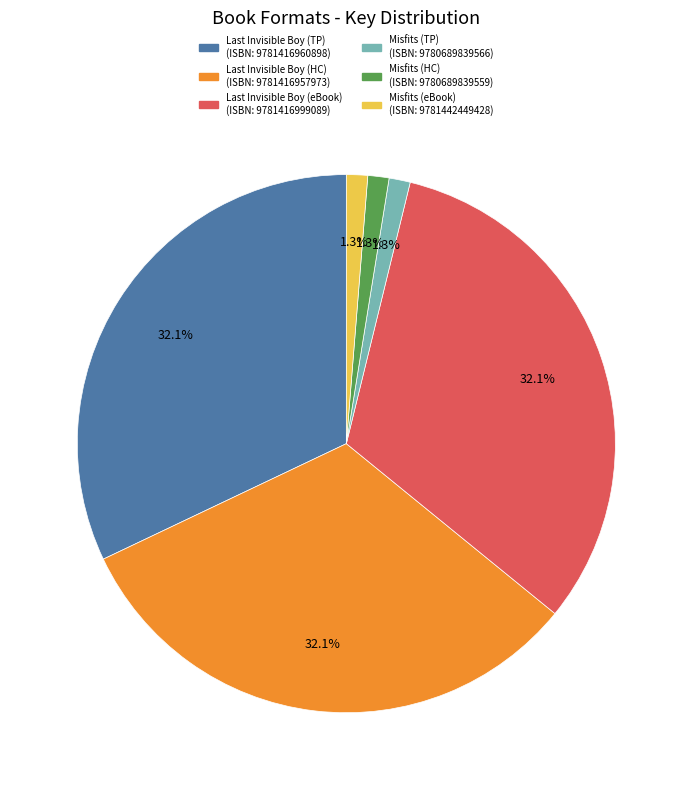

How many slices are in this pie chart?

6